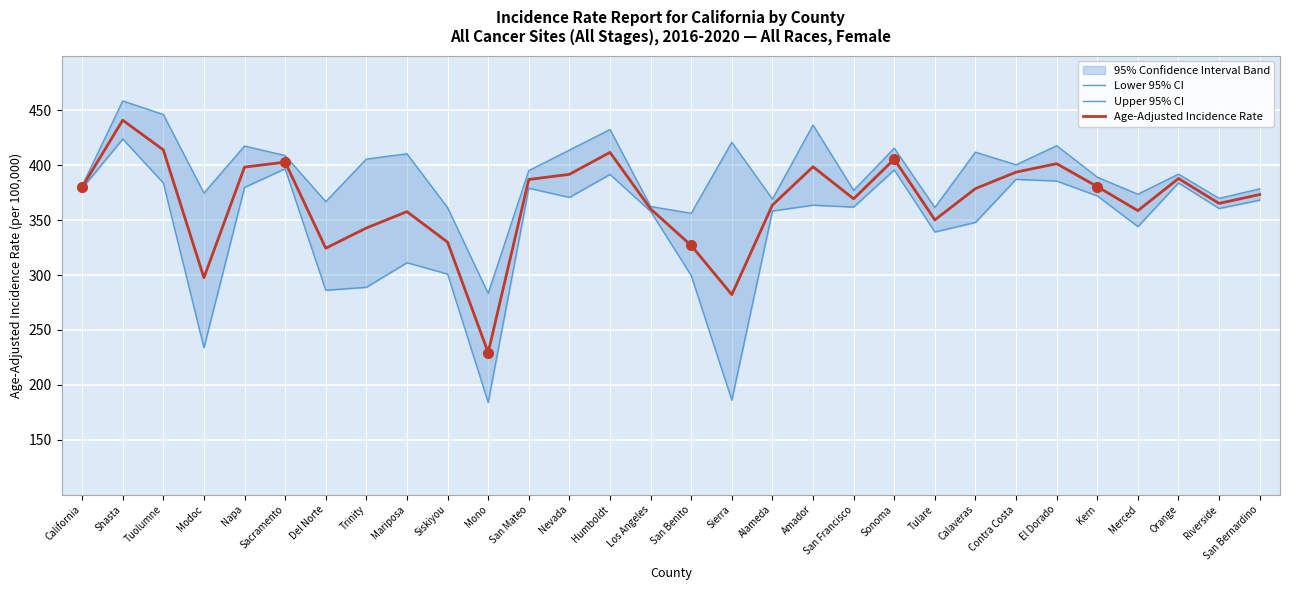

What is the lowest value of the Age-Adjusted Incidence Rate series?

229.4